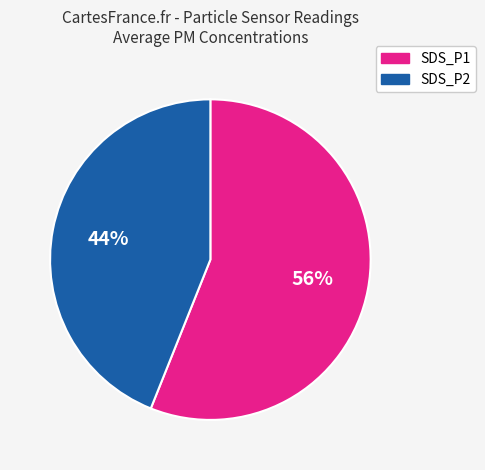

Combined, do SDS_P1 and SDS_P2 account for over 50%?

Yes